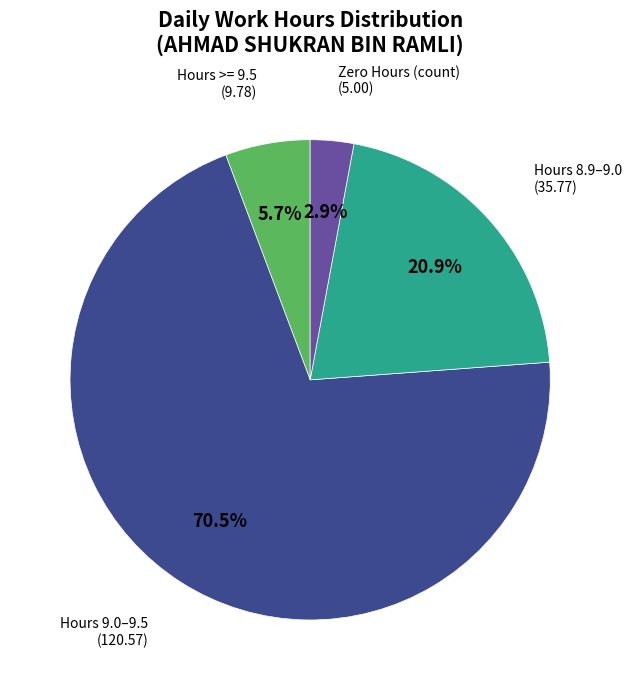

Does any single category account for the majority?

Yes